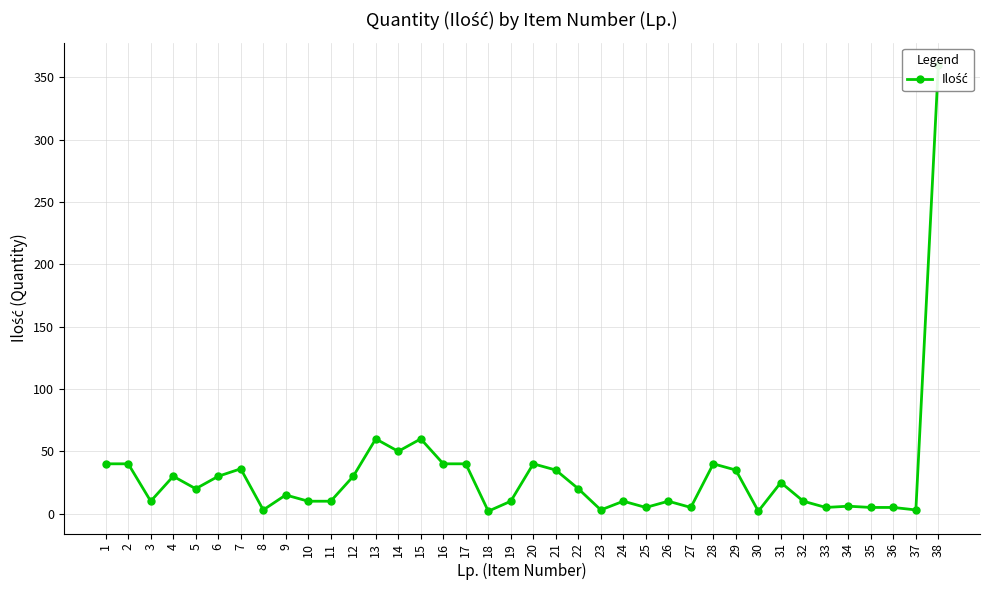

What is the approximate value at 38, to the nearest 50?

350